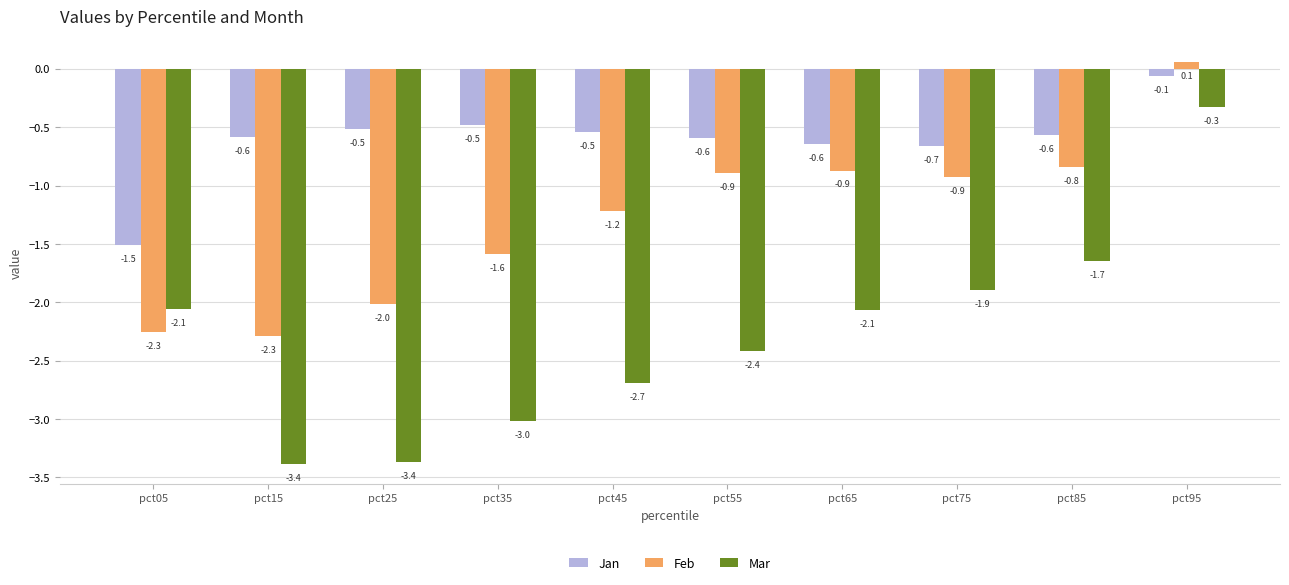

Reading left to right, extract all data points from this chart.

Jan: -1.5	-0.6	-0.5	-0.5	-0.5	-0.6	-0.6	-0.7	-0.6	-0.1
Feb: -2.3	-2.3	-2.0	-1.6	-1.2	-0.9	-0.9	-0.9	-0.8	0.1
Mar: -2.1	-3.4	-3.4	-3.0	-2.7	-2.4	-2.1	-1.9	-1.7	-0.3